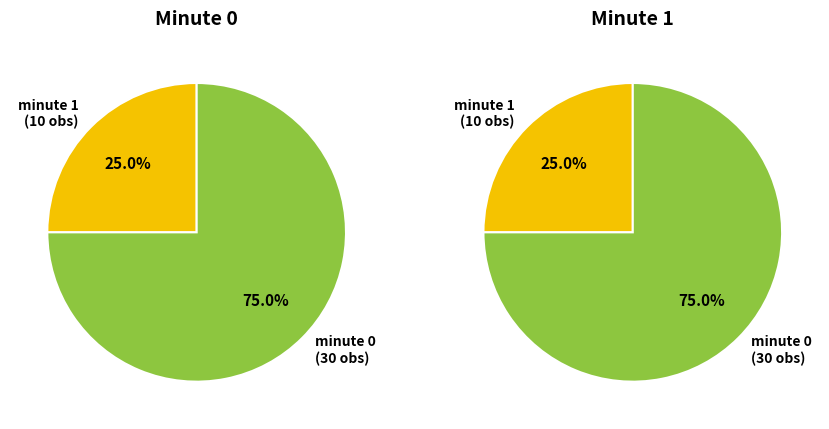

Does any single category account for the majority?

Yes